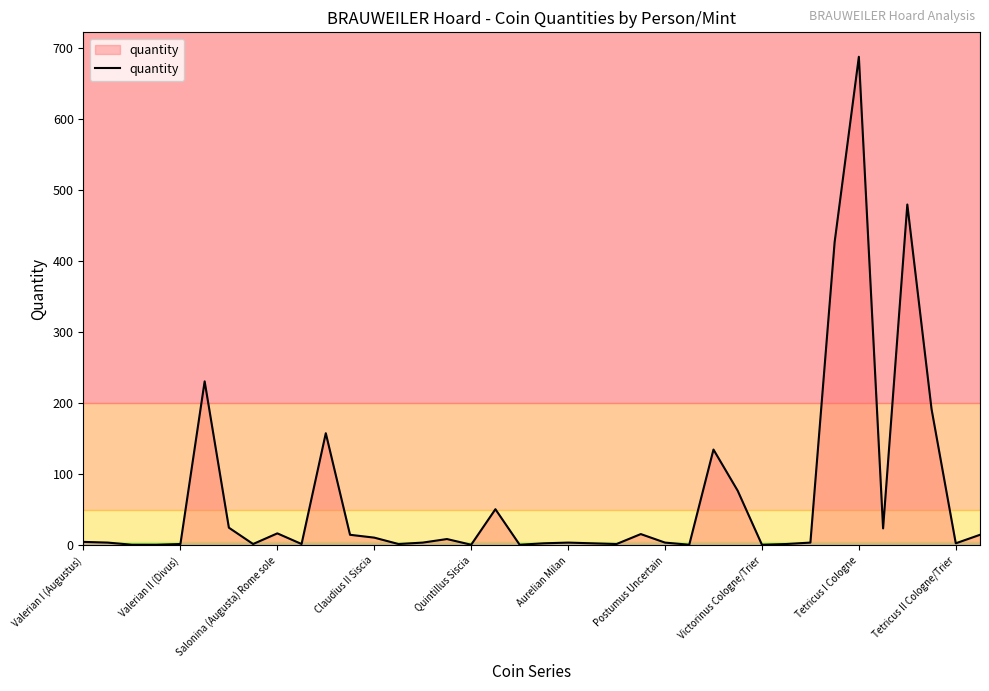

What is the greatest value displayed?

688